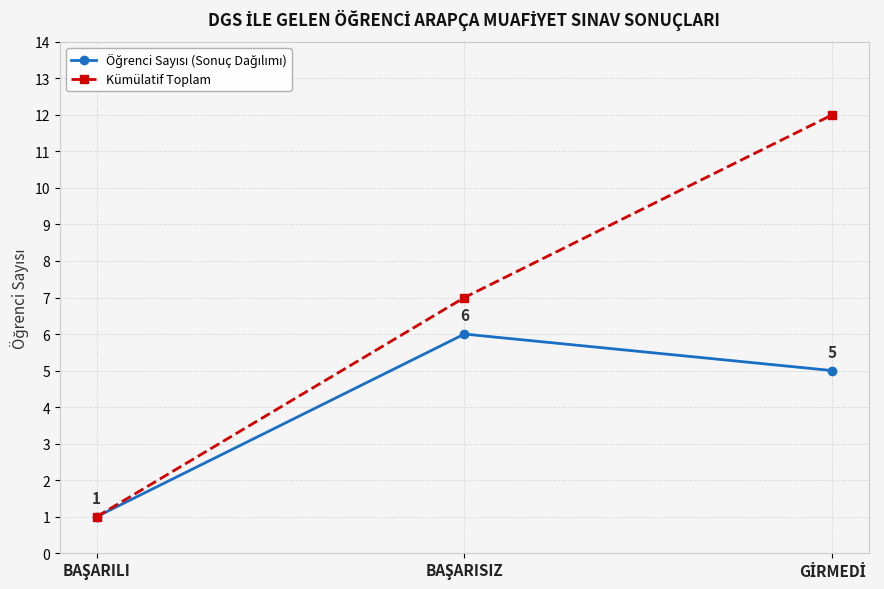

How many lines are shown in the chart?

2